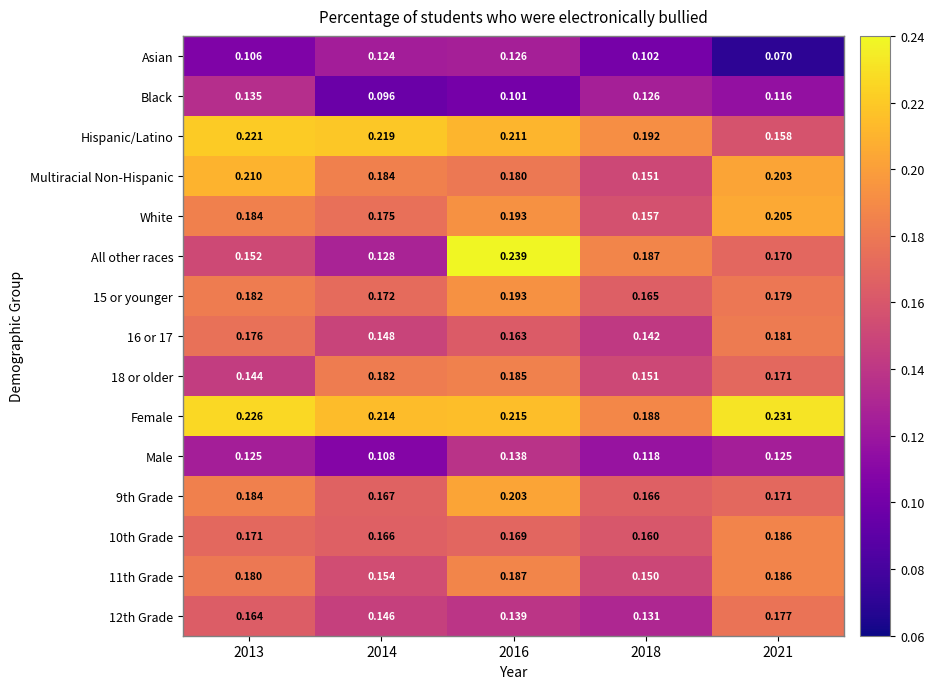

Which series has the largest total across all categories?

Female